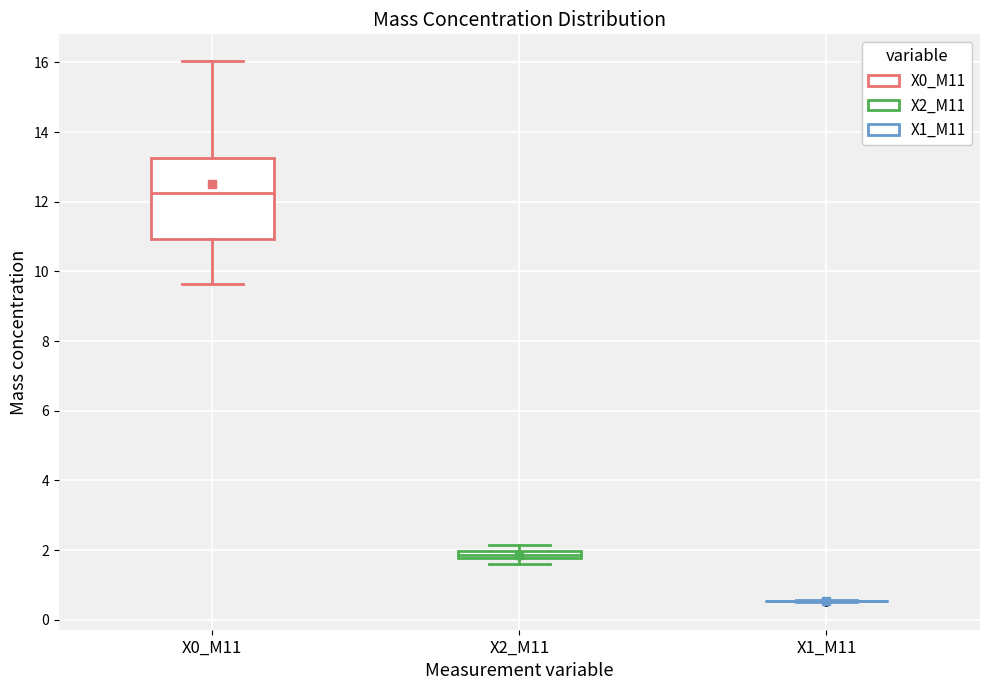

Where is the lower edge of the box for X0_M11 on the y-axis? The values are not printed on the chart, so give them approximately, as read against the axis.

11.0